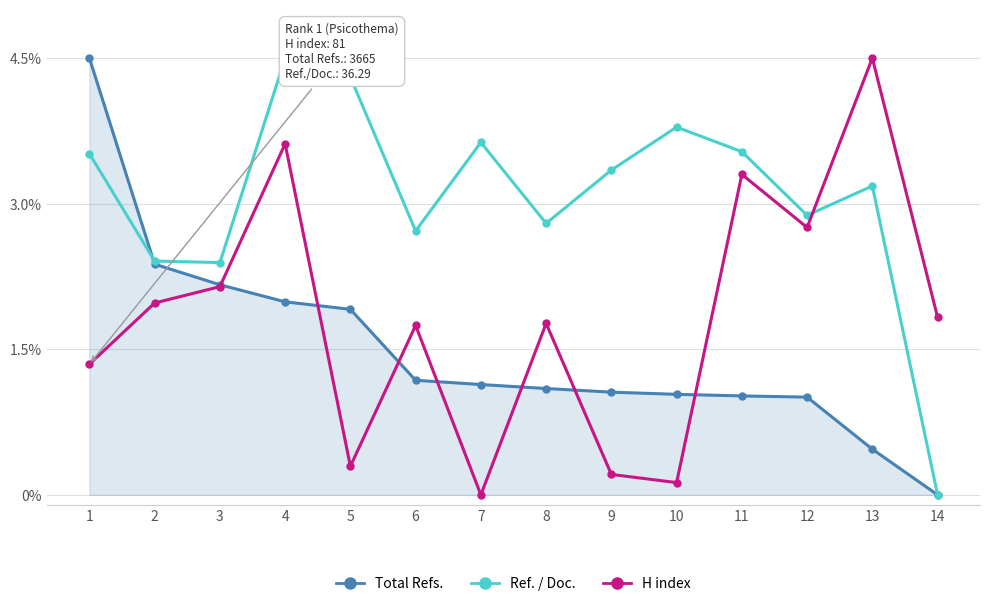

Which series has the largest total across all categories?

Ref. / Doc.